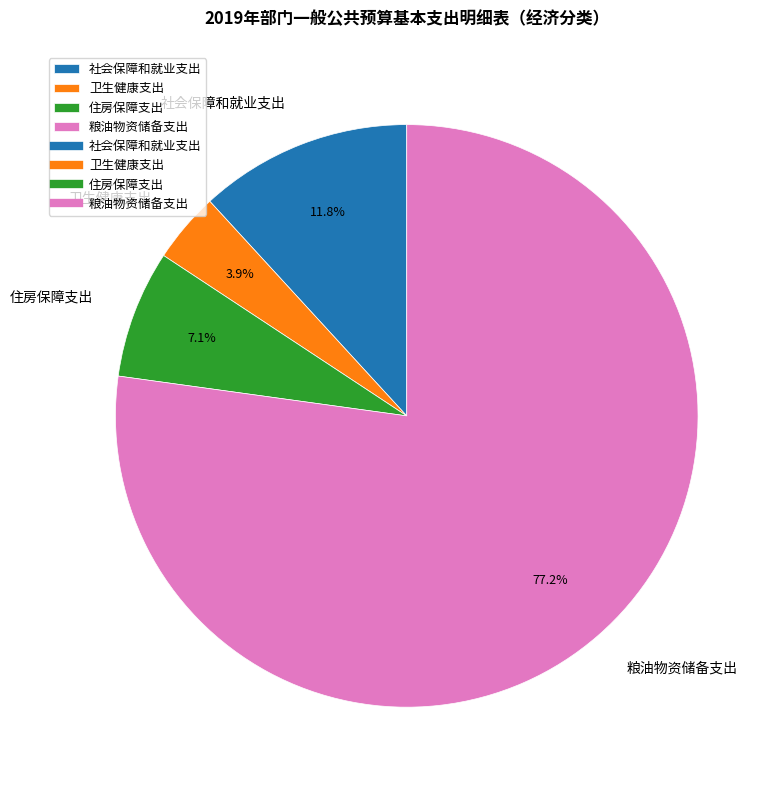

Rank the categories by value from highest to lowest.

粮油物资储备支出, 社会保障和就业支出, 住房保障支出, 卫生健康支出